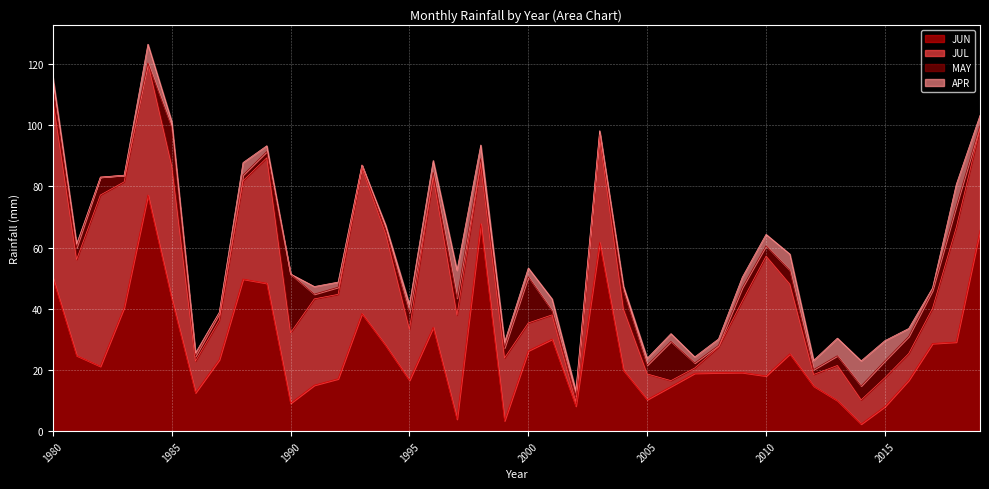

Is it true that JUL equals 16.0 at 1989?

False